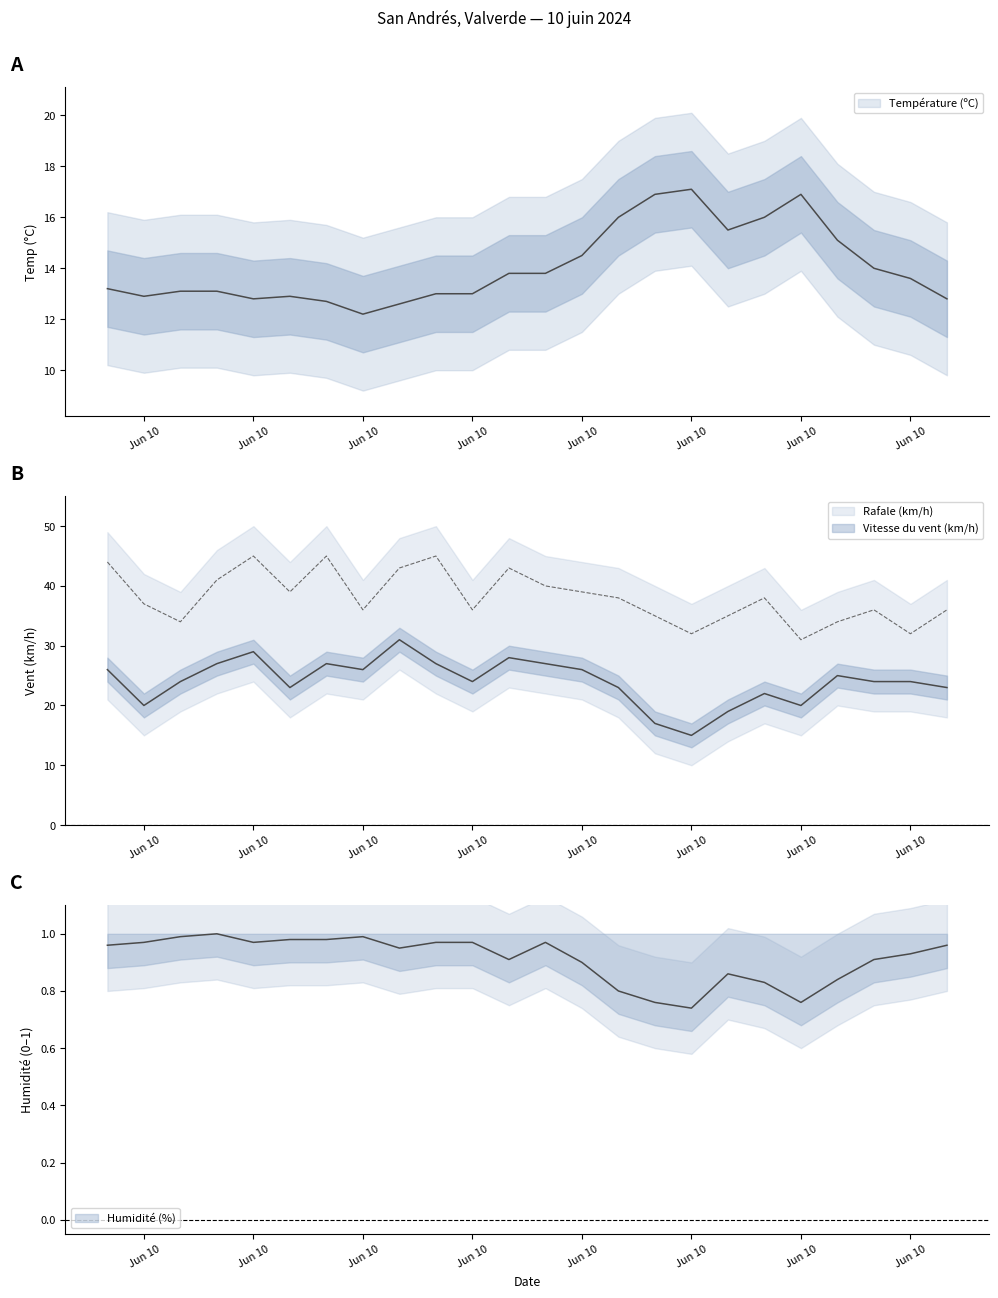

How many data points in Vitesse du vent (km/h) are less than 24?

9